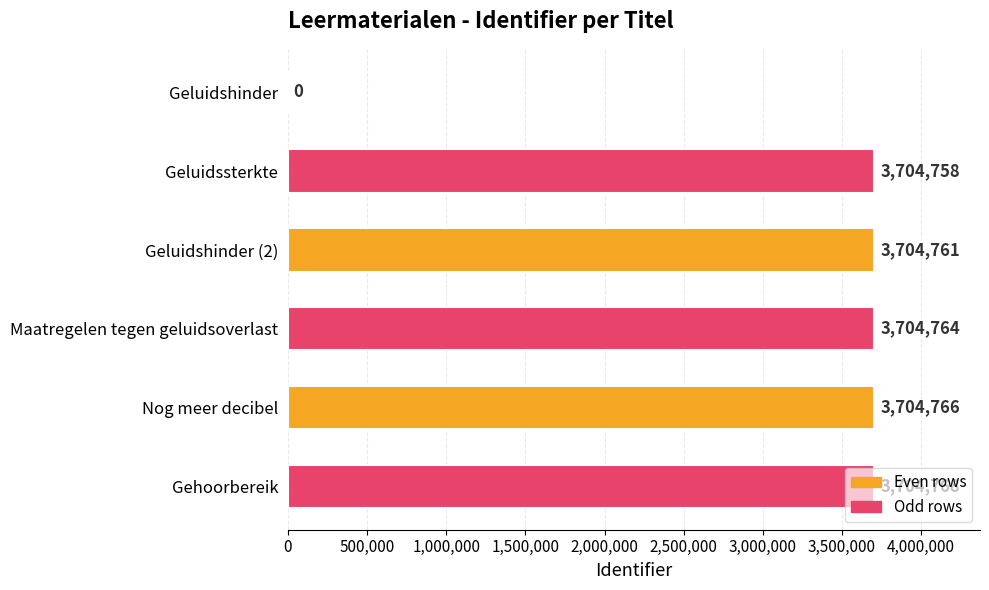

The value at Maatregelen tegen geluidsoverlast is 1384273. True or false?

False